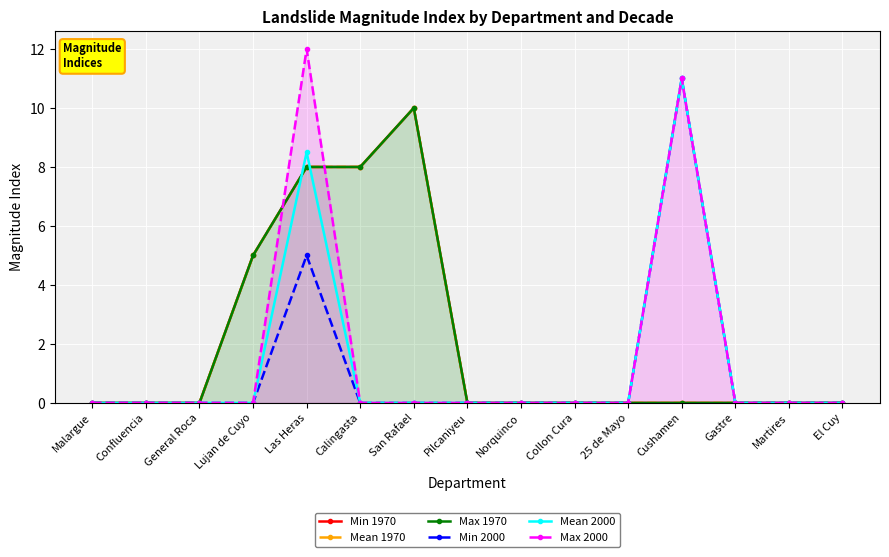

Which series has the widest spread of values?

Max 2000